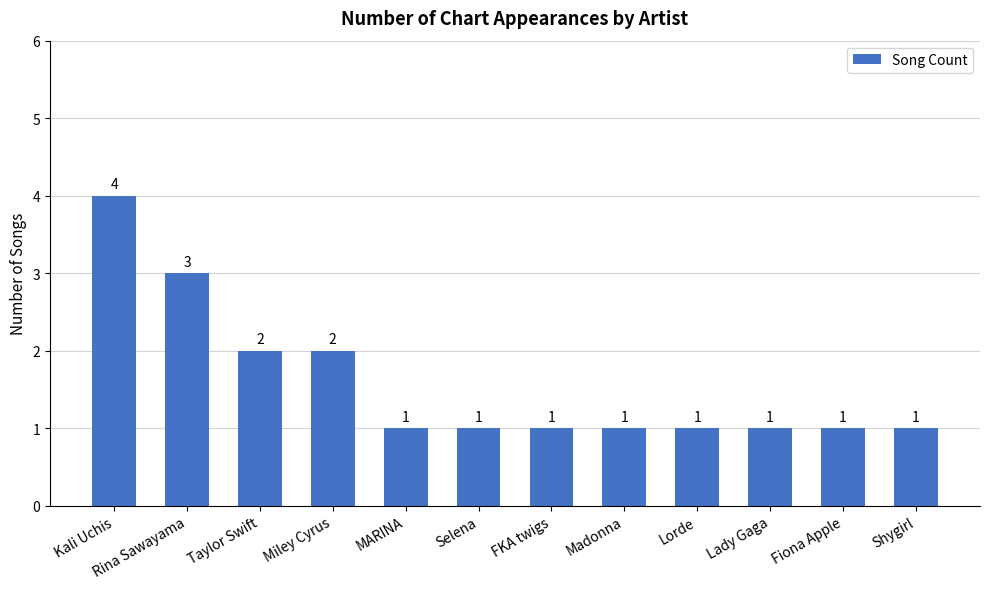

The chart shows a value of 3 at Miley Cyrus. True or false?

False